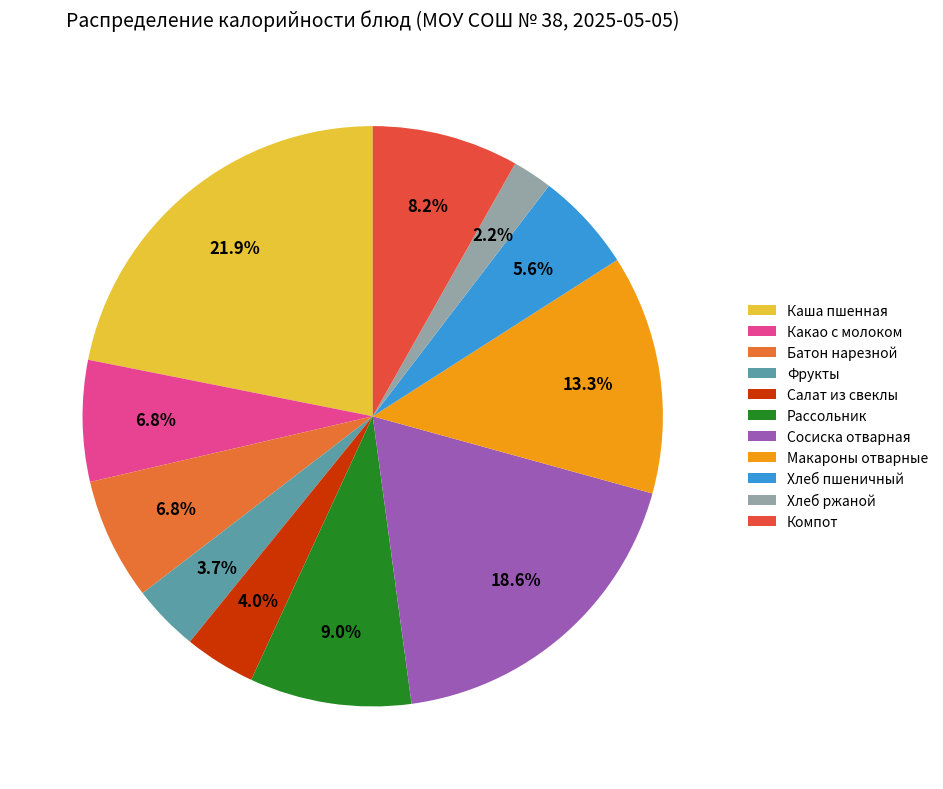

To the nearest percent, what percentage of the pie is Компот?

8%